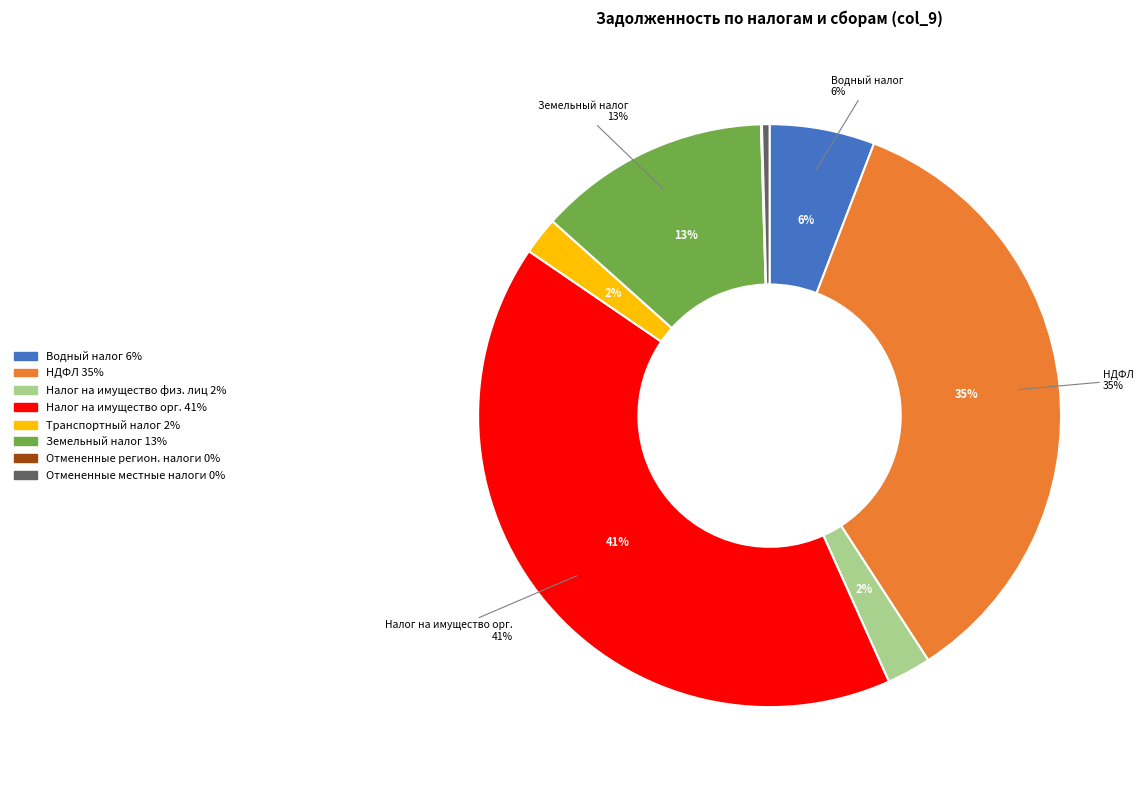

What percentage is NOT represented by Задолженность по отмененным региональным налогам?

99.9%